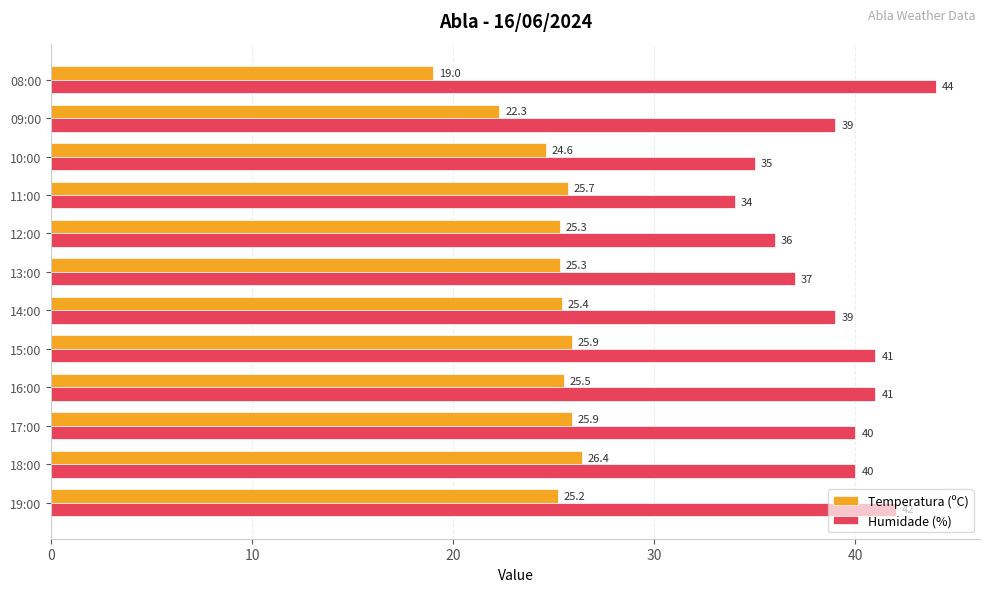

Which series has the largest total across all categories?

Humidade (%)